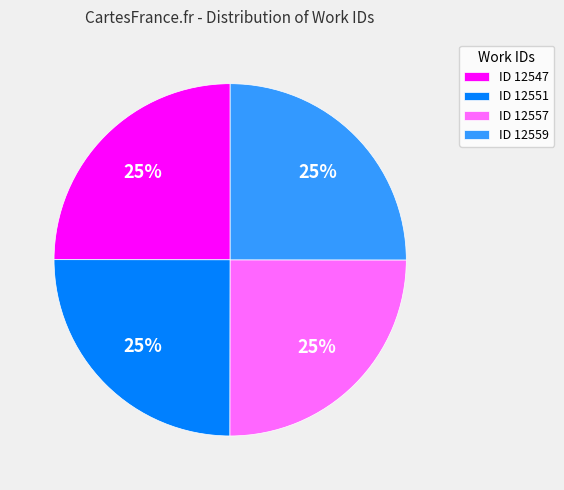

To the nearest percent, what portion does ID 12557 represent?

25%